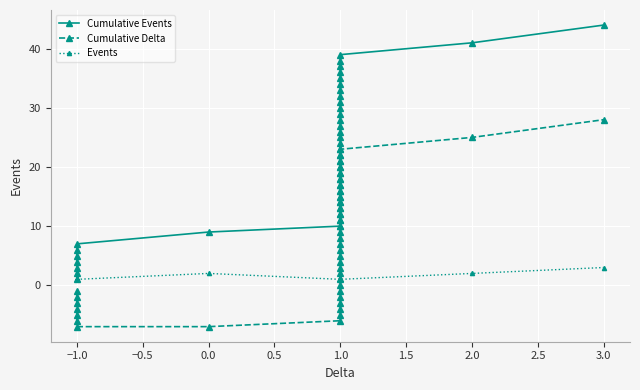

How many data points does each series have?

40